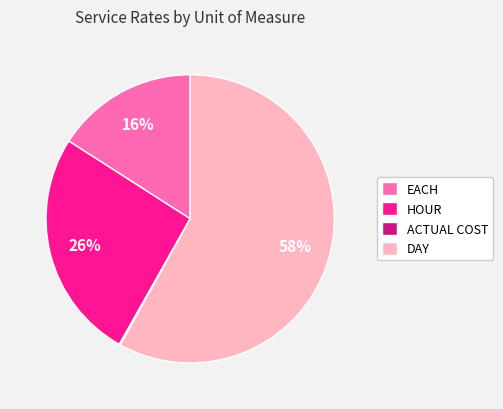

To the nearest percent, what is the combined percentage of EACH and HOUR?

42%